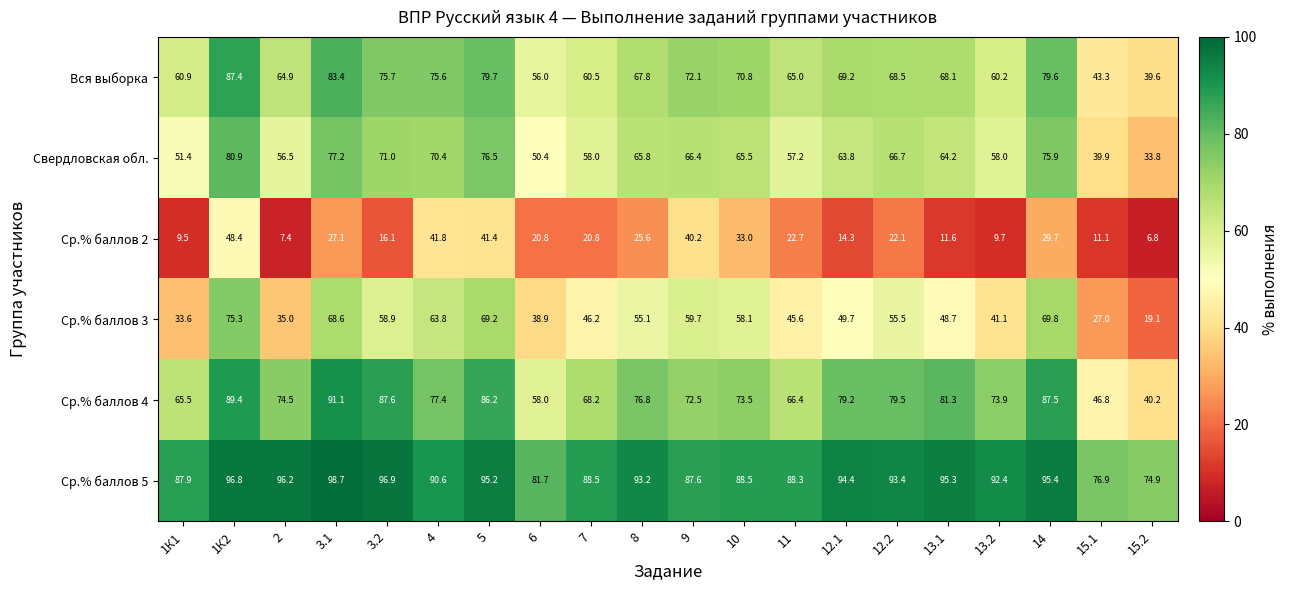

What is the spread (max minus min) of values at 3.2?

80.8